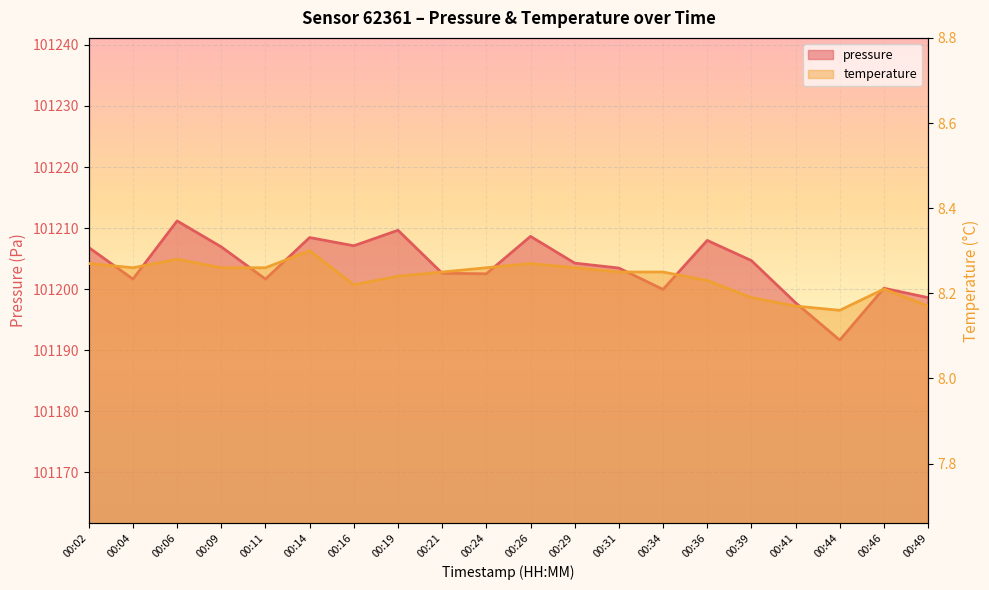

Which series has the widest spread of values?

pressure